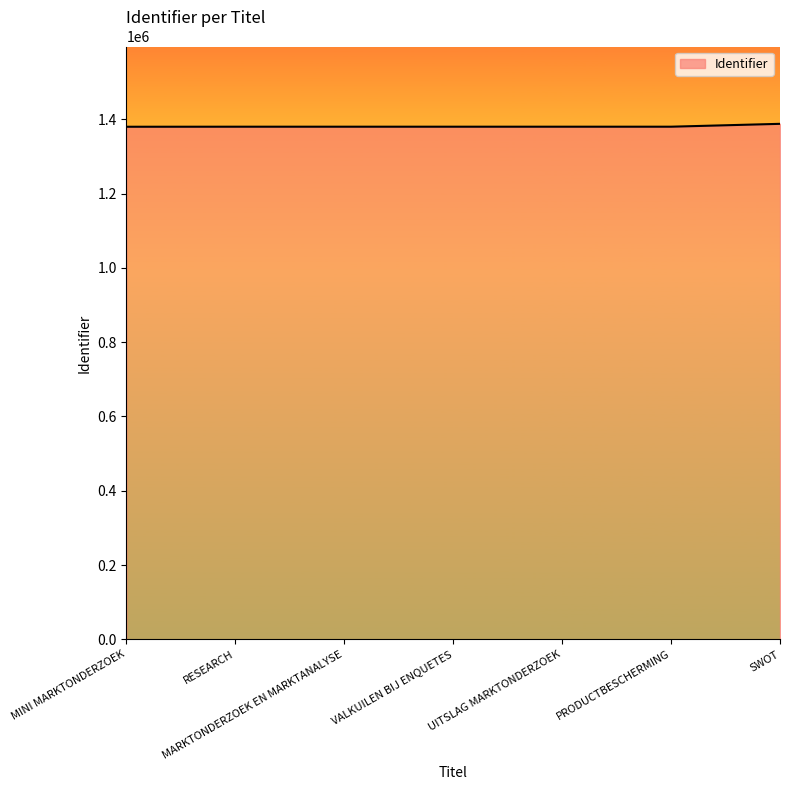

Read the value at MARKTONDERZOEK EN MARKTANALYSE.

1379966